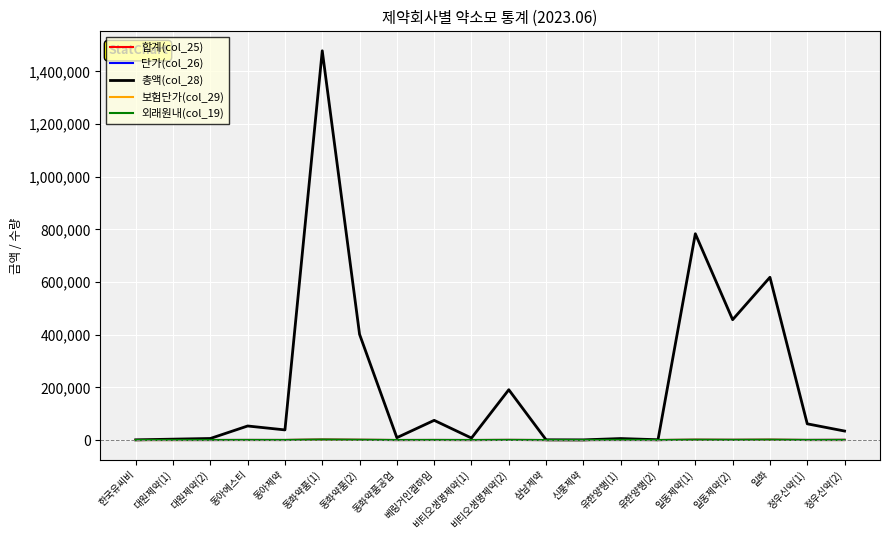

What is the spread (max minus min) of values at 일동제약(1)?

782954